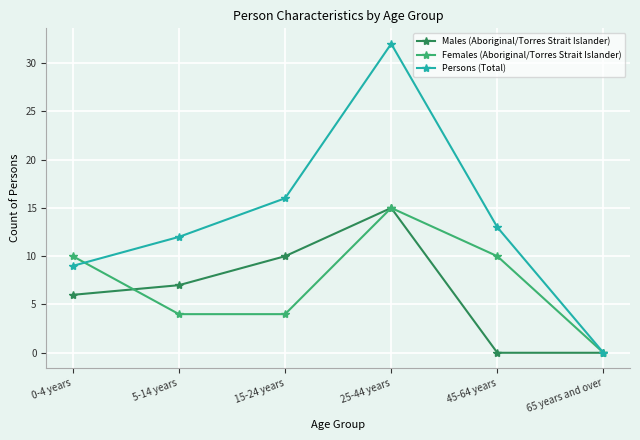

Which series changed the most between 15-24 years and 25-44 years?

Persons (Total)